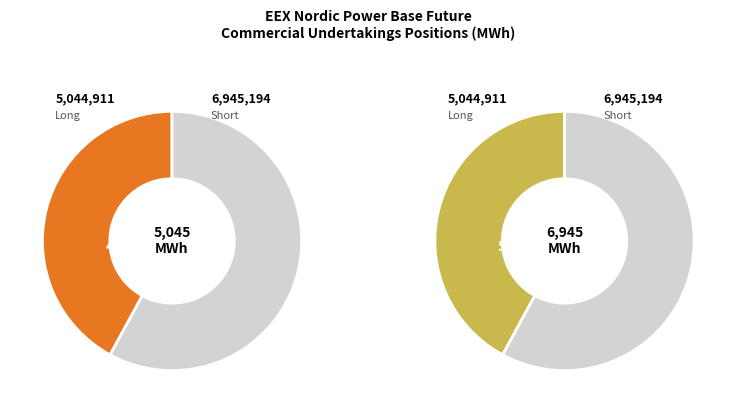

To the nearest percent, what portion does Commercial Undertakings represent?

100%